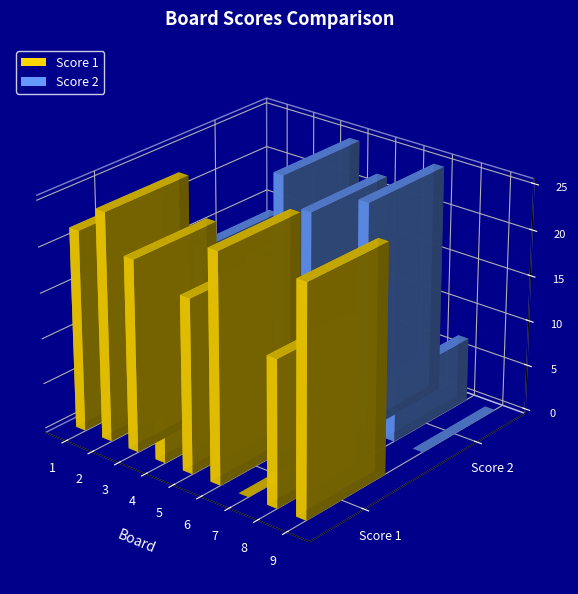

What are all the series names shown in the legend?

Score 1, Score 2